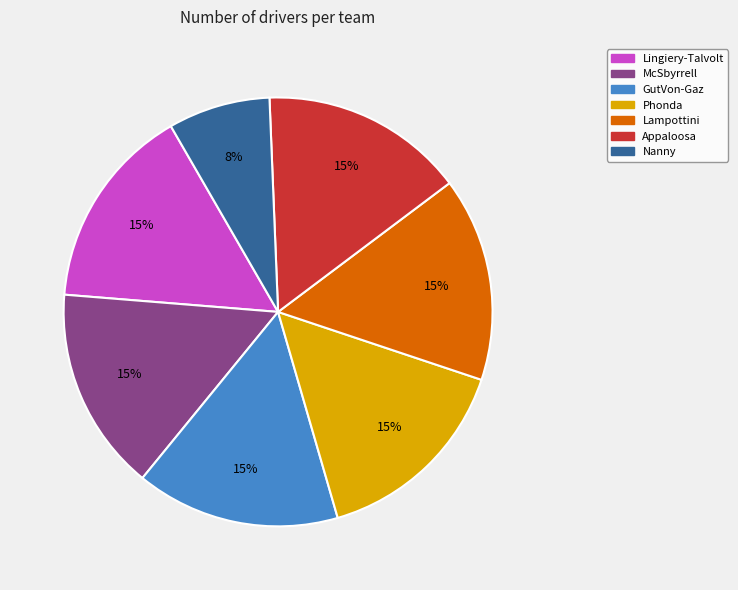

Is the sum of Appaloosa and Nanny greater than half?

No